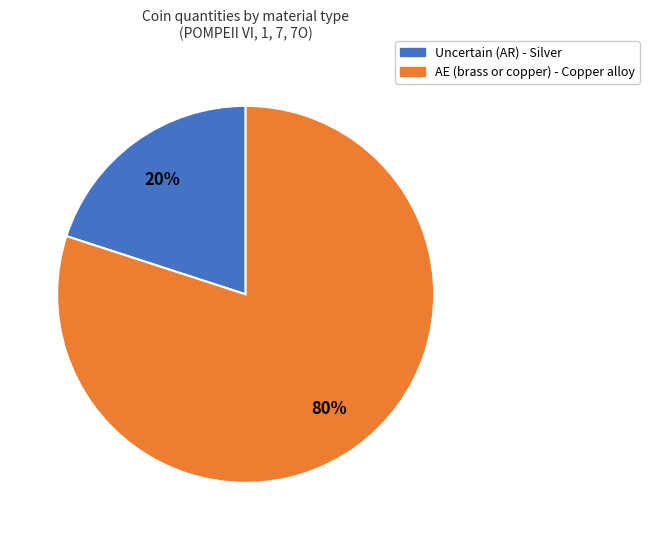

Rank the categories by value from highest to lowest.

AE (brass or copper) - Copper alloy, Uncertain (AR) - Silver